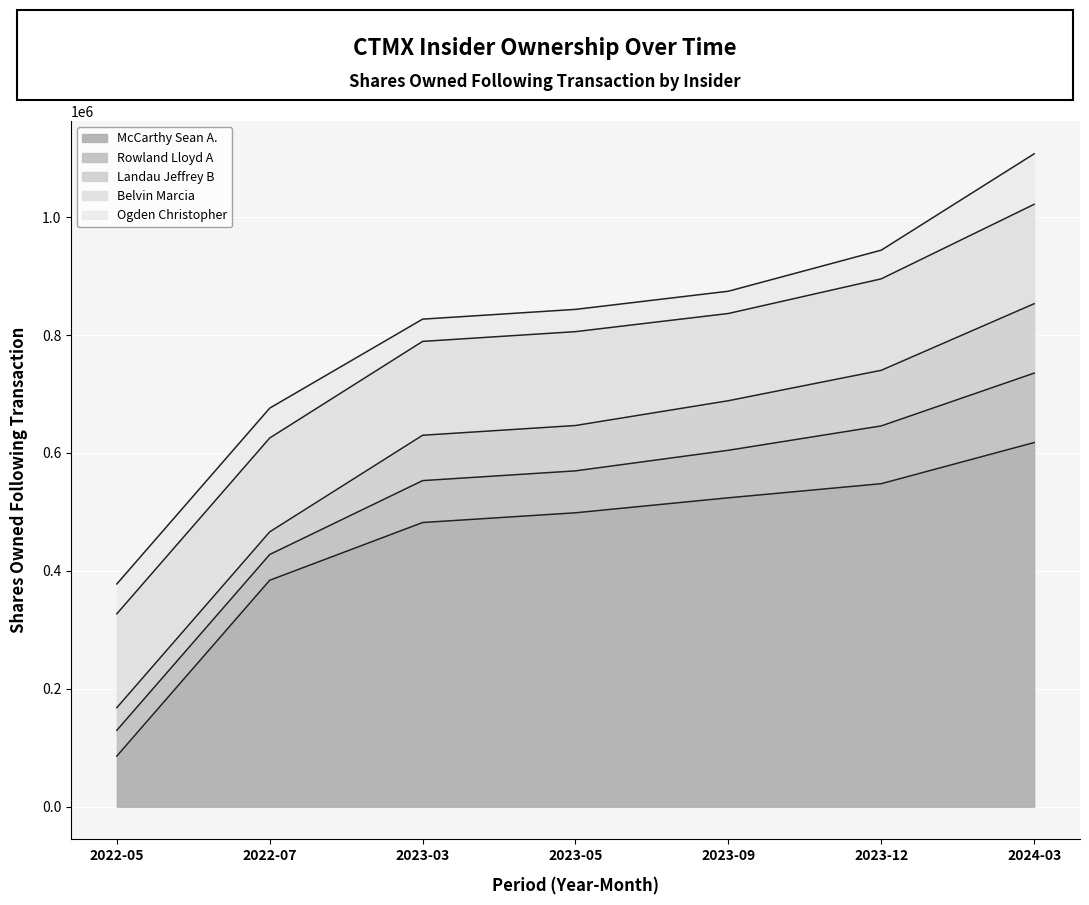

Does the chart display data point markers on the line(s)?

No